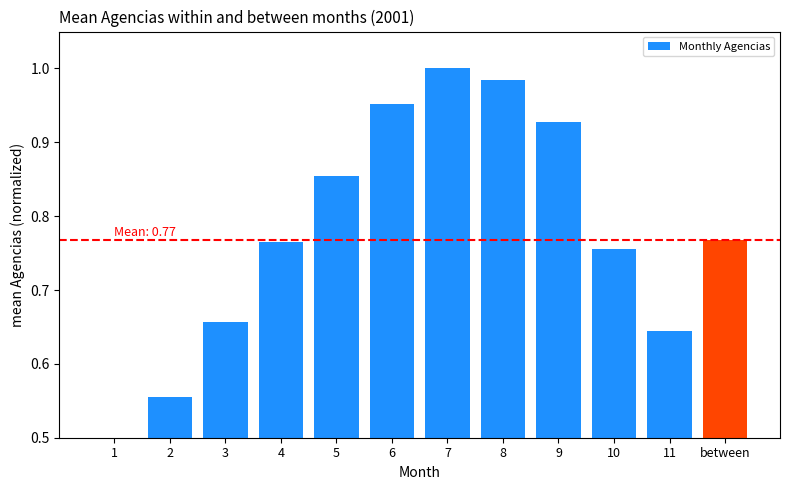

Does the chart contain stacked bars?

No